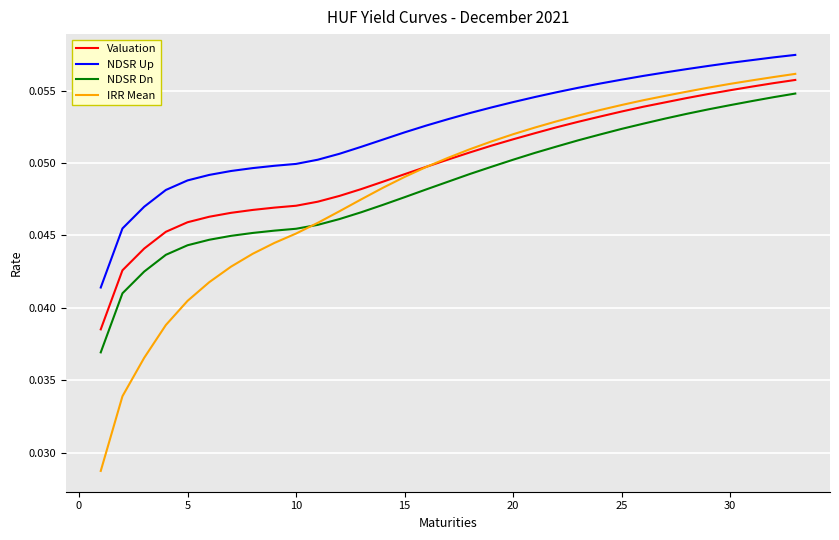

True or false: Valuation and NDSR Dn cross at least once.

False